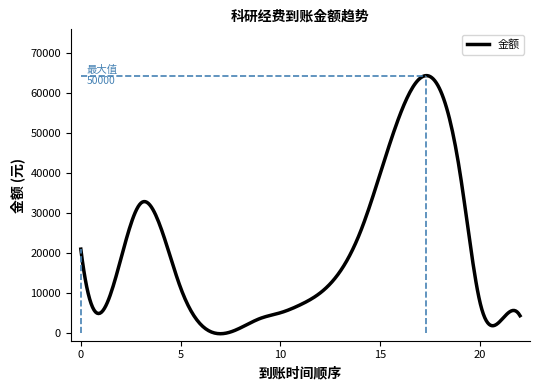

What is the maximum value shown in the chart?

64298.5